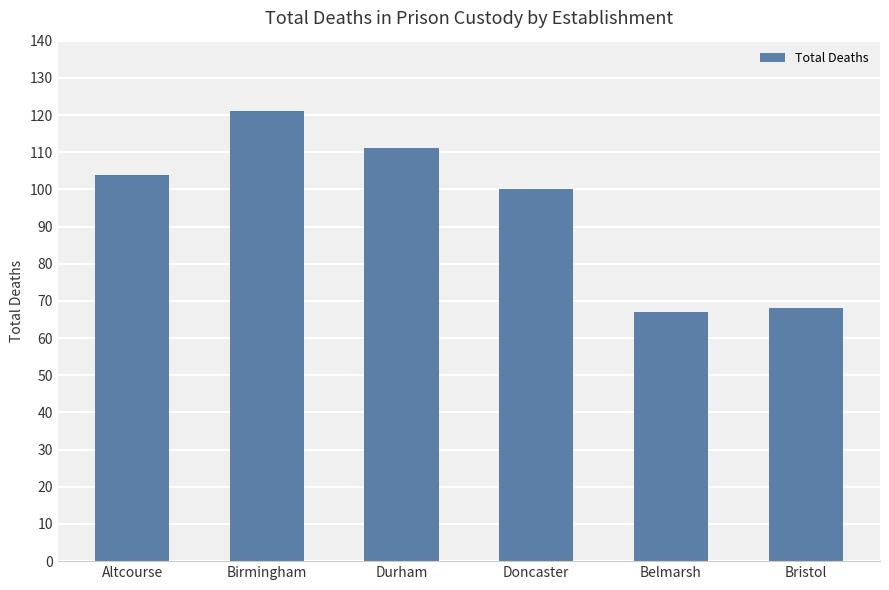

The value at Doncaster is 148. True or false?

False